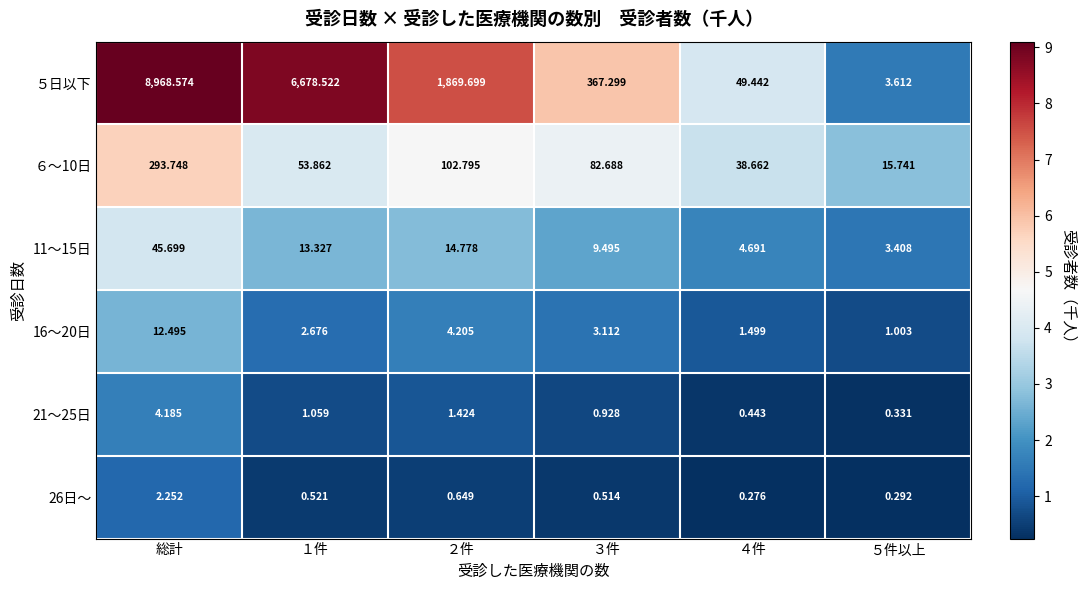

Is the value of 16～20日 at ５件以上 greater than the value of 11～15日 at ４件?

No